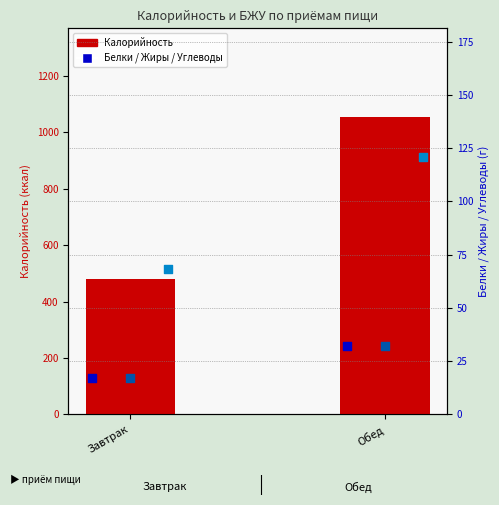

Which series has the largest total across all categories?

Калорийность